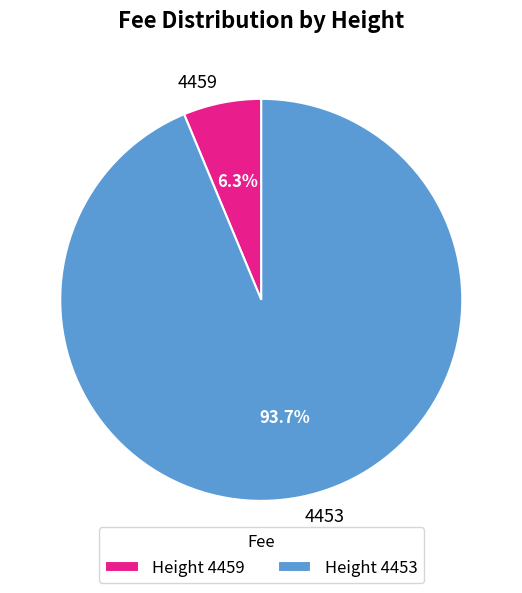

Which category has the biggest portion of the pie?

4453